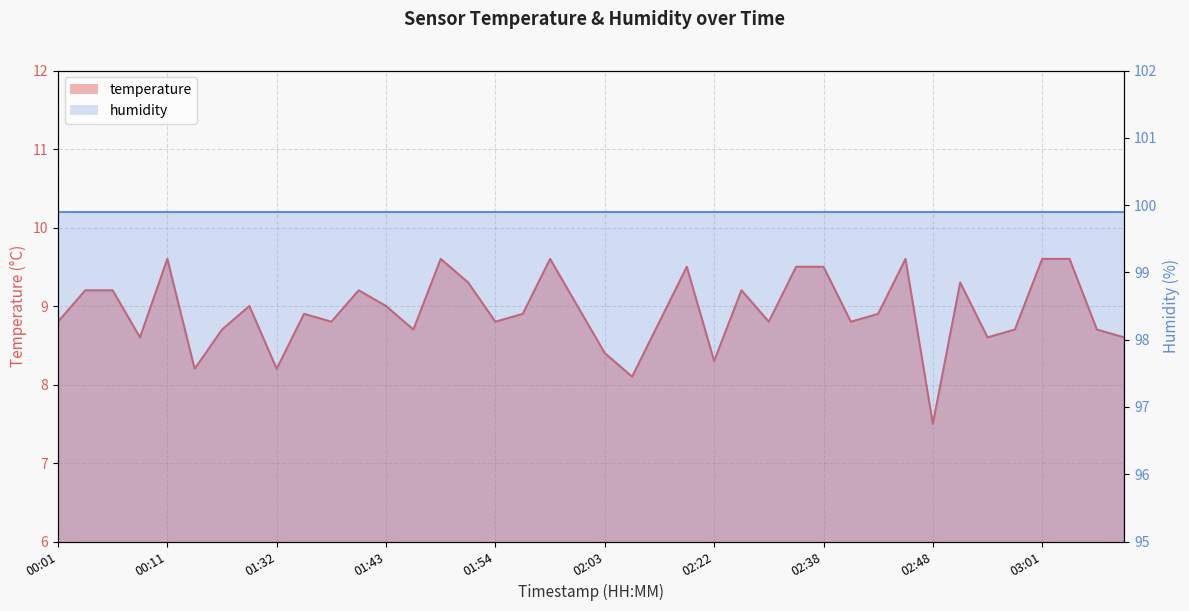

How many data points does each series have?

40